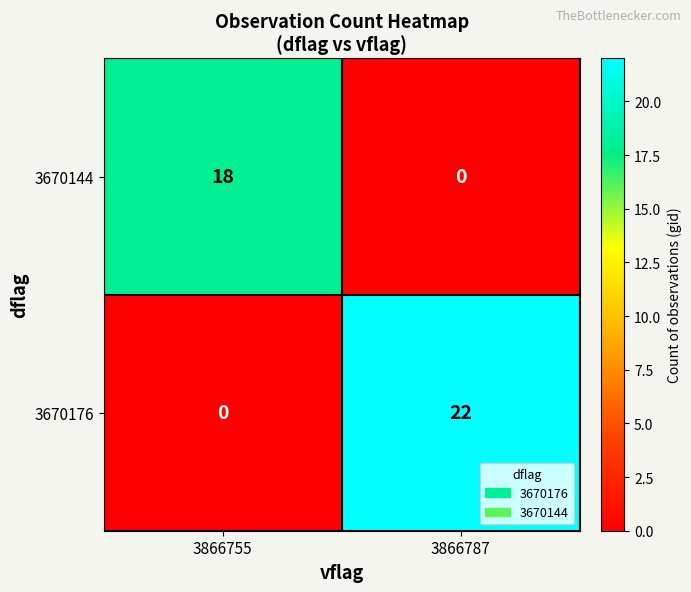

Count the number of categories in the chart.

2